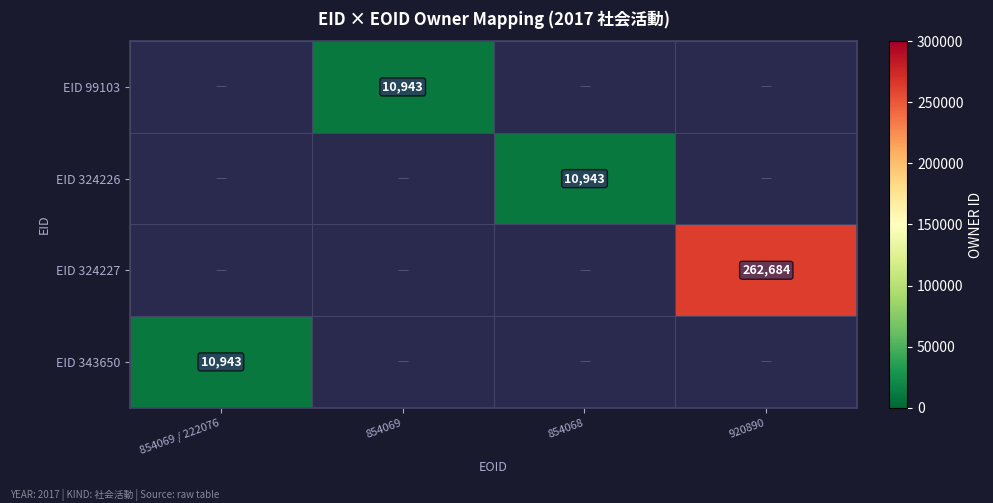

Is it true that EID 99103 equals 2335 at 854069?

False